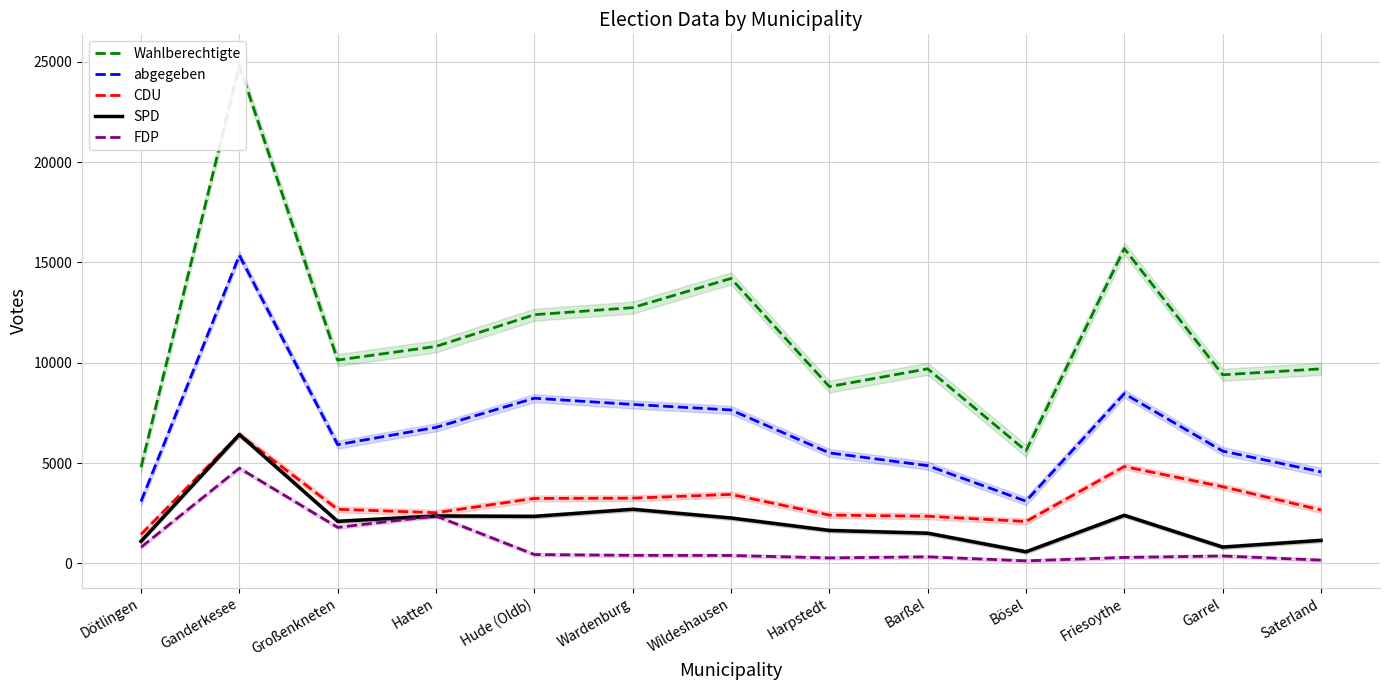

True or false: abgegeben and Wahlberechtigte intersect in this chart.

False